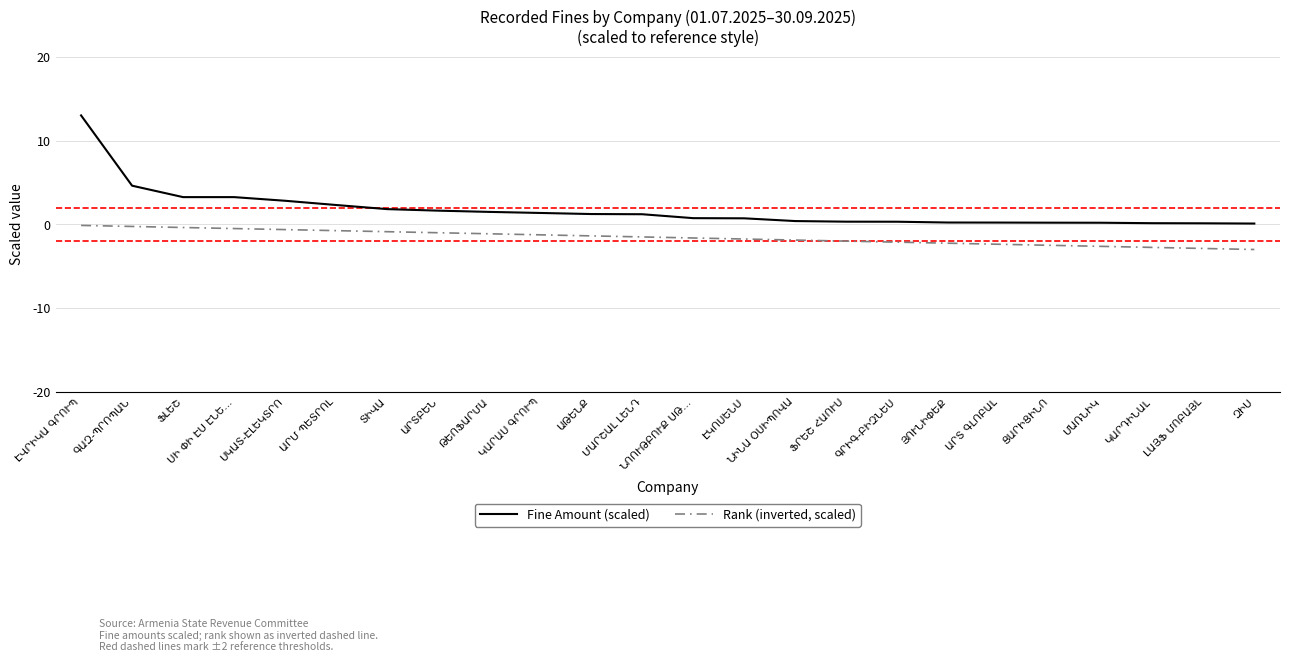

True or false: Fine Amount (scaled) and Rank (inverted, scaled) cross at least once.

False